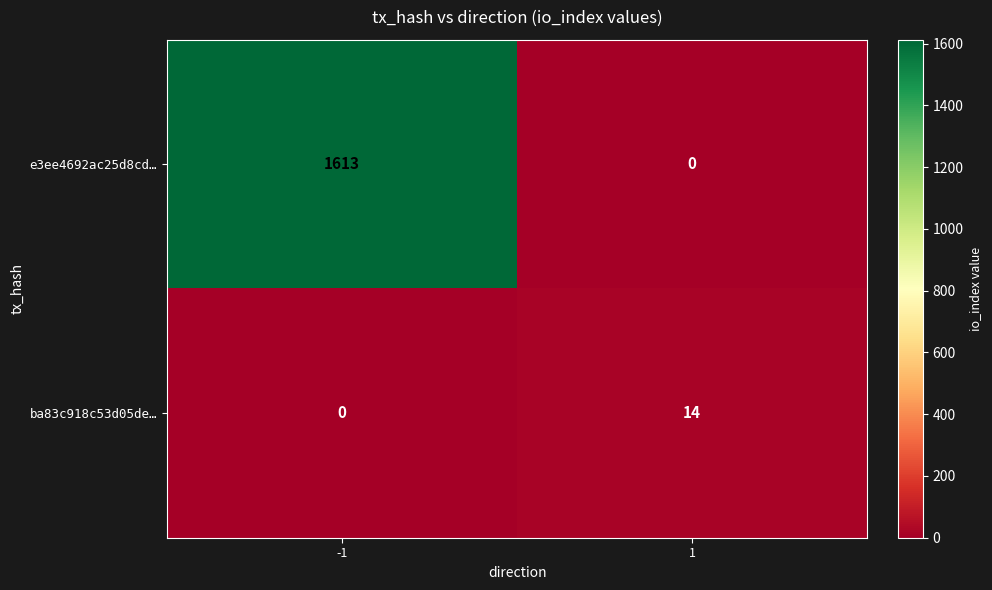

The ba83c918c53d05de… series shows 14 at 1. True or false?

True